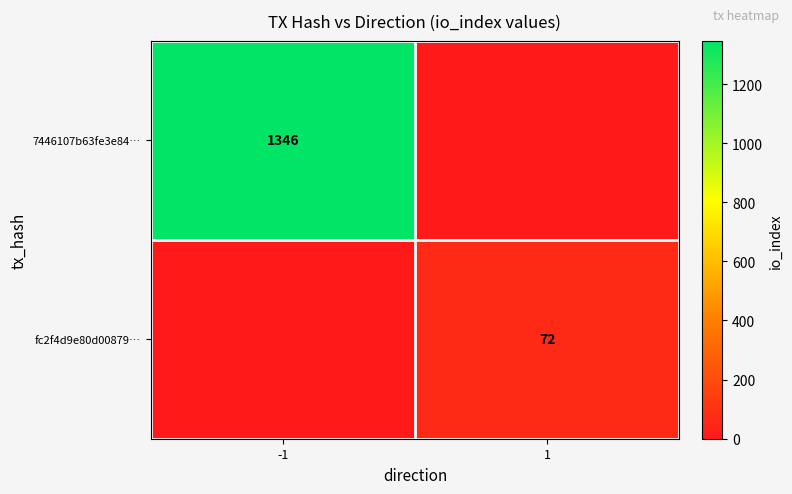

True or false: fc2f4d9e80d00879… has a value of 121 at 1.

False